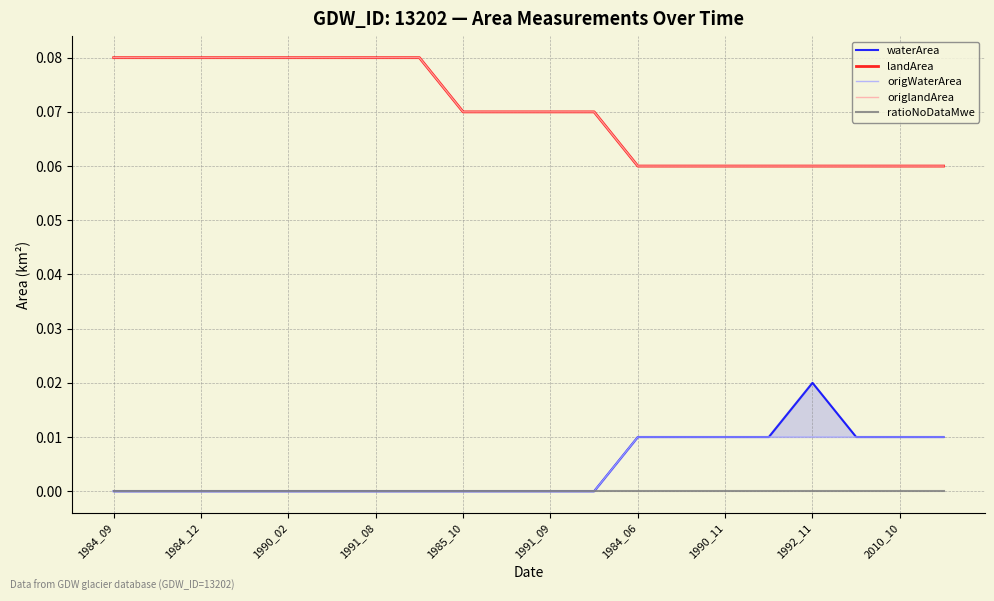

Reading left to right, what are all the values shown in this chart?

waterArea: 0.0	0.0	0.0	0.0	0.0	0.0	0.0	0.0	0.0	0.0	0.0	0.0	0.0	0.0	0.0	0.0	0.0	0.0	0.0	0.0
landArea: 0.1	0.1	0.1	0.1	0.1	0.1	0.1	0.1	0.1	0.1	0.1	0.1	0.1	0.1	0.1	0.1	0.1	0.1	0.1	0.1
origWaterArea: 0.0	0.0	0.0	0.0	0.0	0.0	0.0	0.0	0.0	0.0	0.0	0.0	0.0	0.0	0.0	0.0	0.0	0.0	0.0	0.0
origlandArea: 0.1	0.1	0.1	0.1	0.1	0.1	0.1	0.1	0.1	0.1	0.1	0.1	0.1	0.1	0.1	0.1	0.1	0.1	0.1	0.1
ratioNoDataMwe: 0.0	0.0	0.0	0.0	0.0	0.0	0.0	0.0	0.0	0.0	0.0	0.0	0.0	0.0	0.0	0.0	0.0	0.0	0.0	0.0